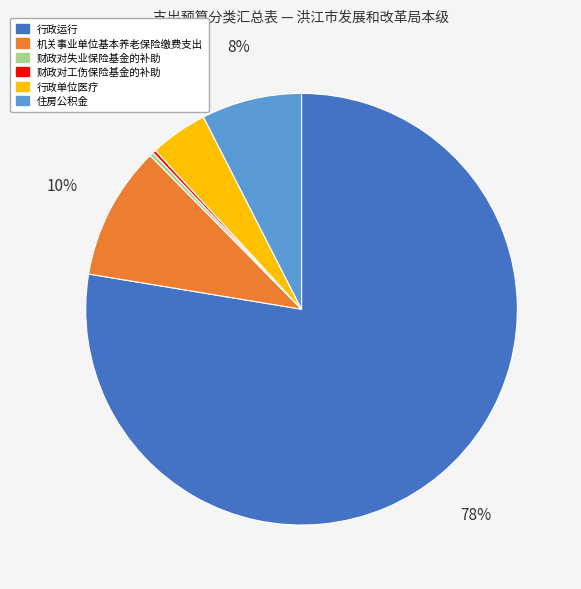

Do 机关事业单位基本养老保险缴费支出 and 财政对失业保险基金的补助 together represent more than half of the pie?

No